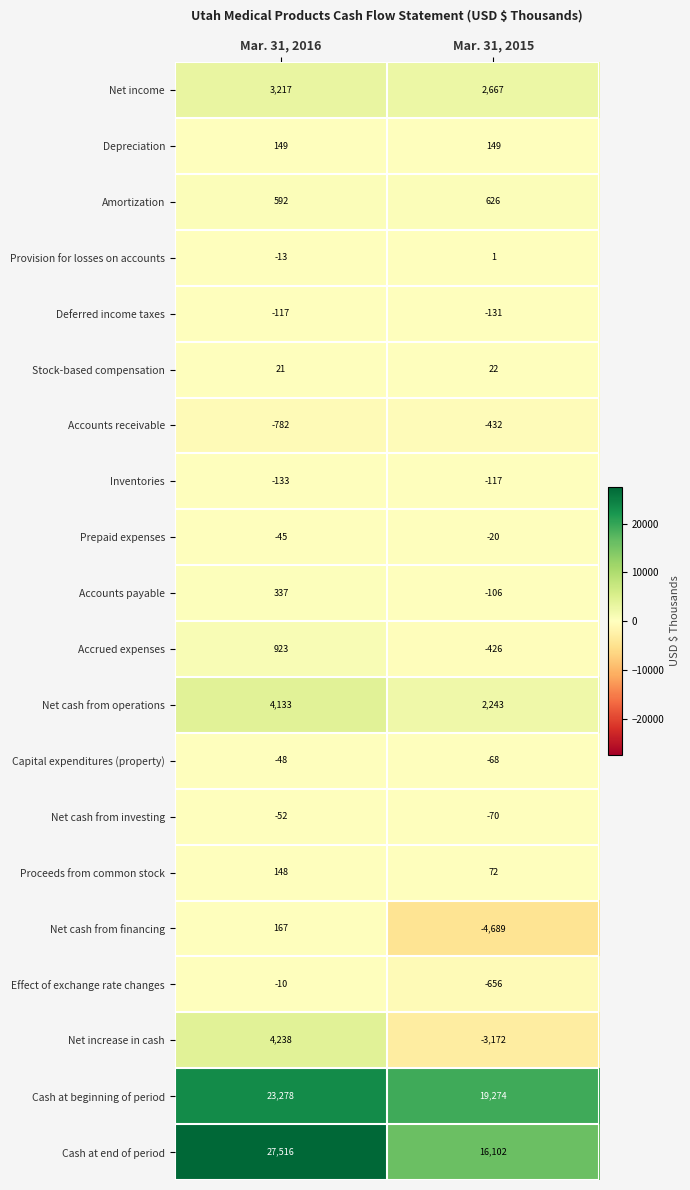

What value does the Proceeds from common stock series have at Mar. 31, 2016?

148